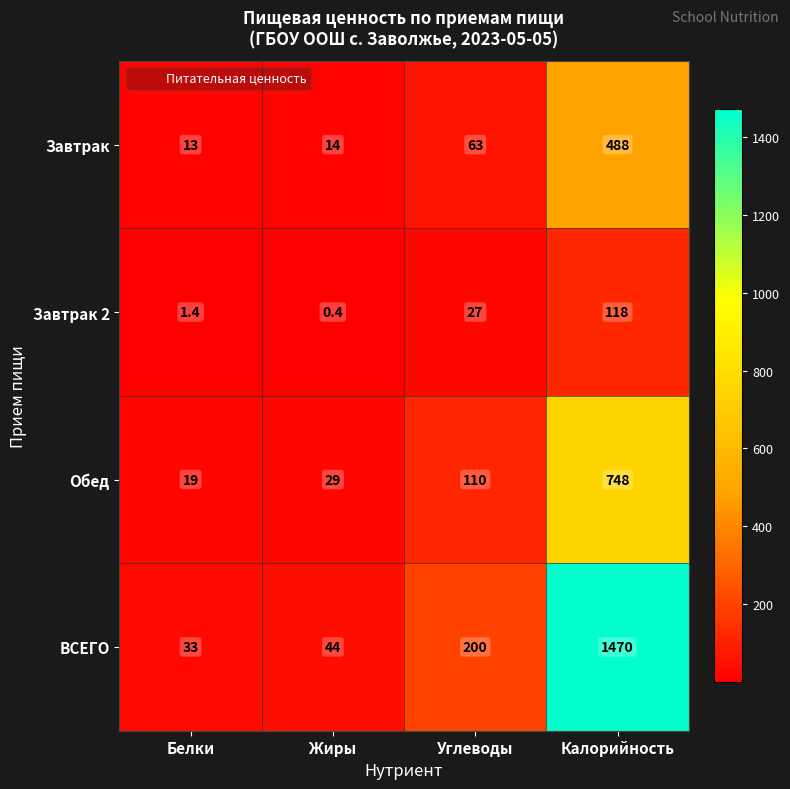

What is the difference between the maximum and minimum values in the Обед series?

729.0